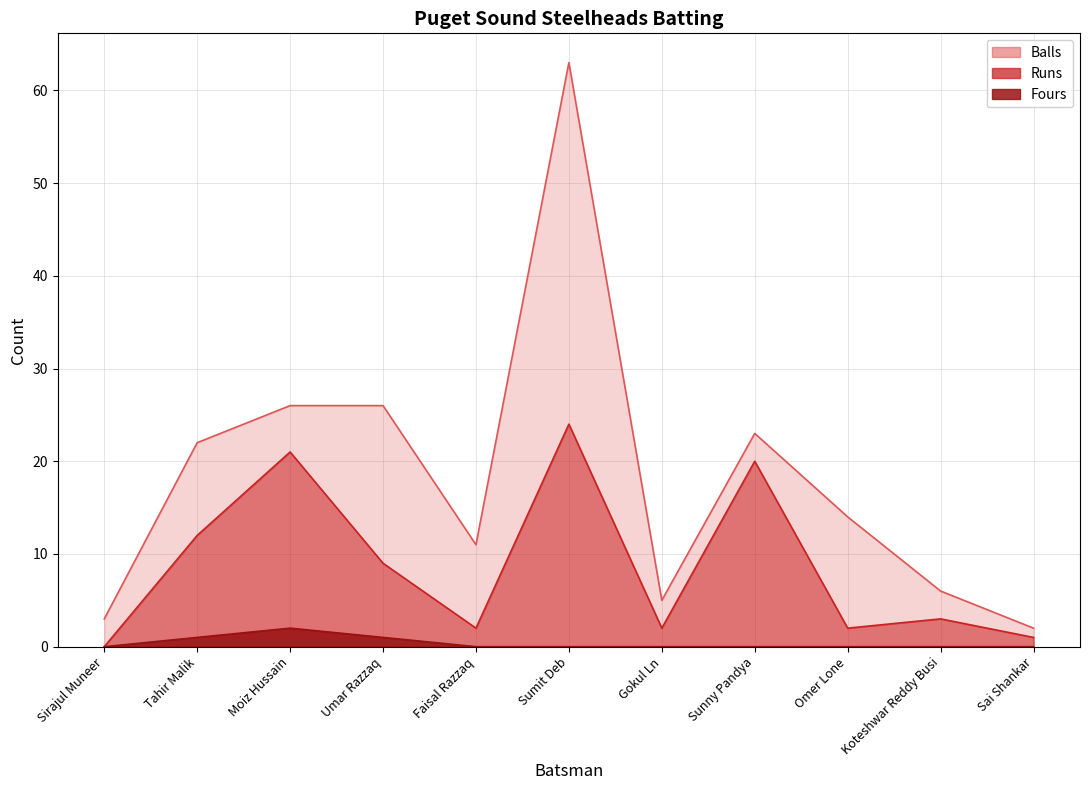

How many data points does each series have?

11